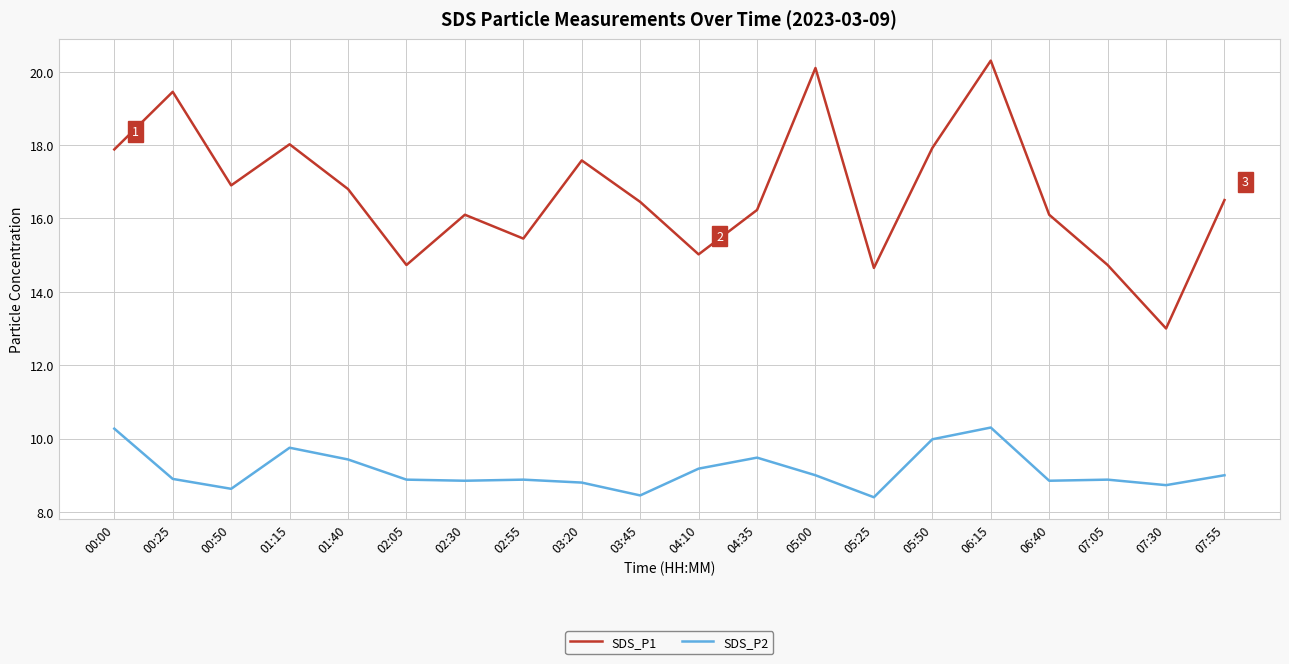

Is the value of SDS_P2 at 05:25 greater than the value of SDS_P1 at 07:05?

No